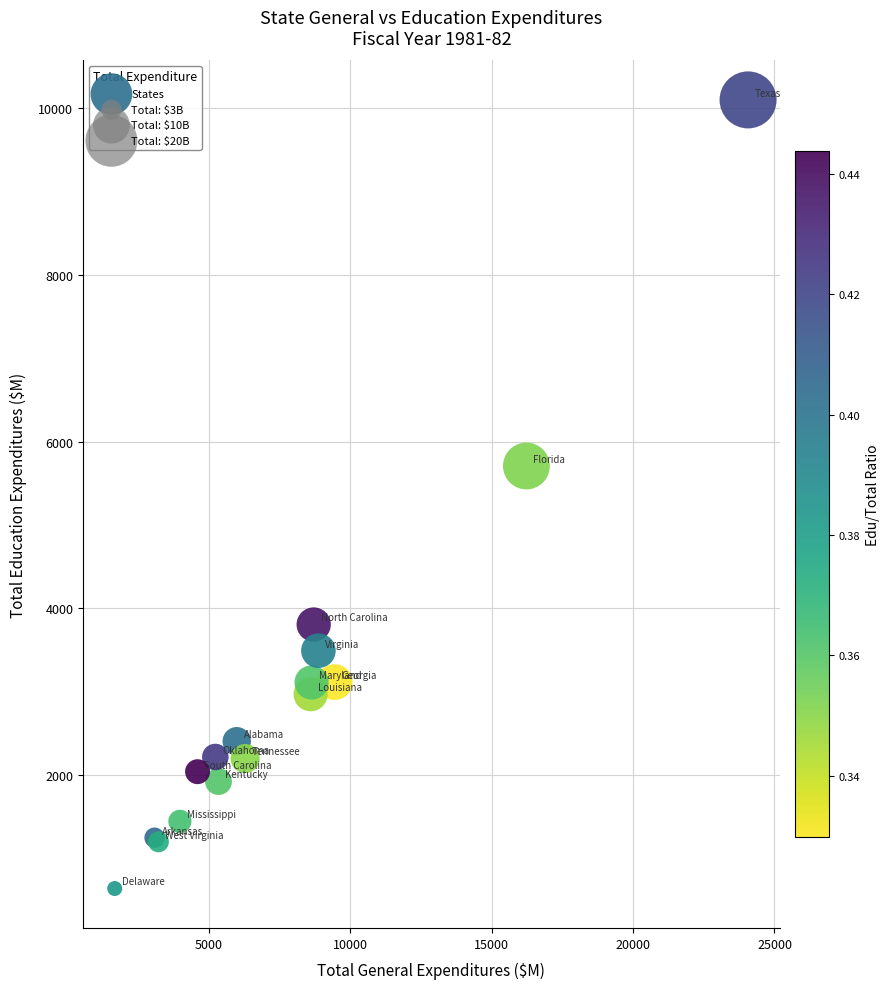

What Y value in the scatter plot is closest to 5369?

5708.0